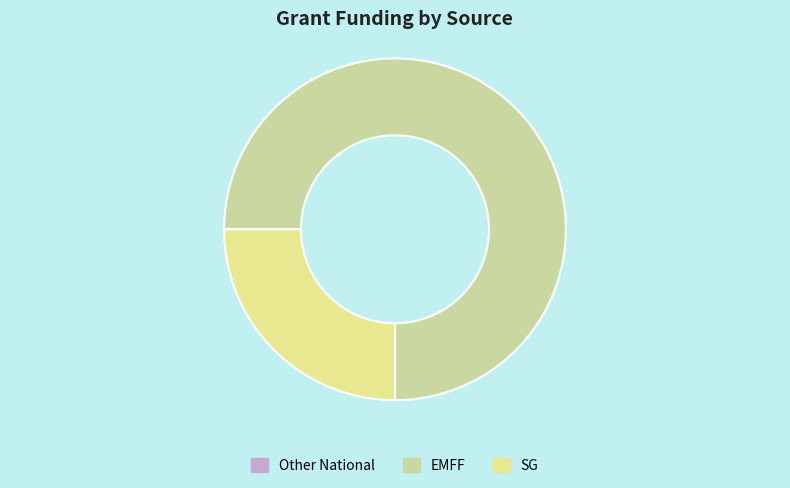

How many slices are in this pie chart?

2